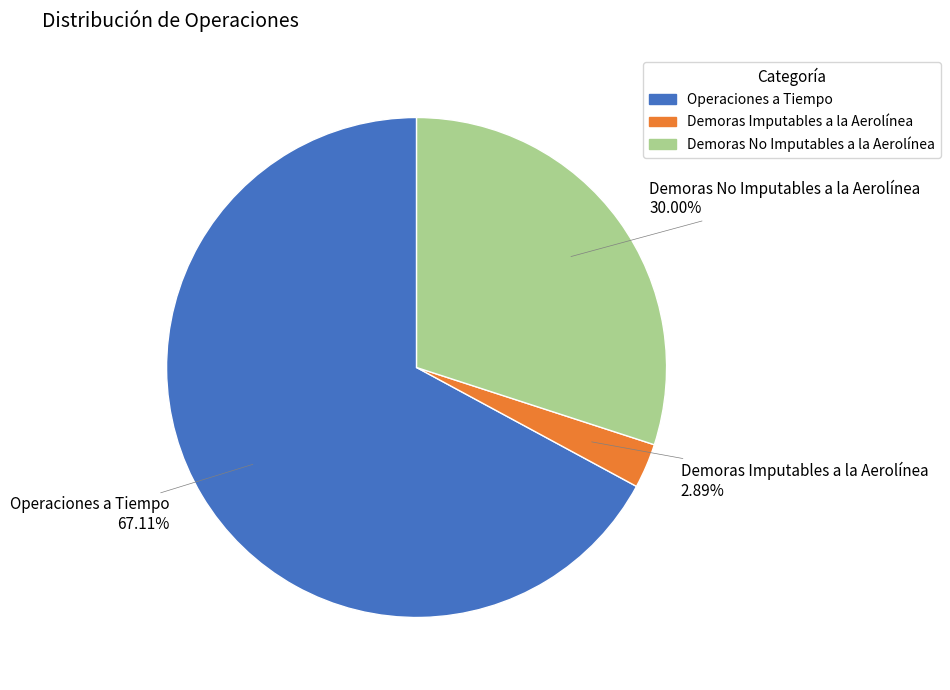

To the nearest percent, what is the combined percentage of Demoras No Imputables a la Aerolínea and Demoras Imputables a la Aerolínea?

33%